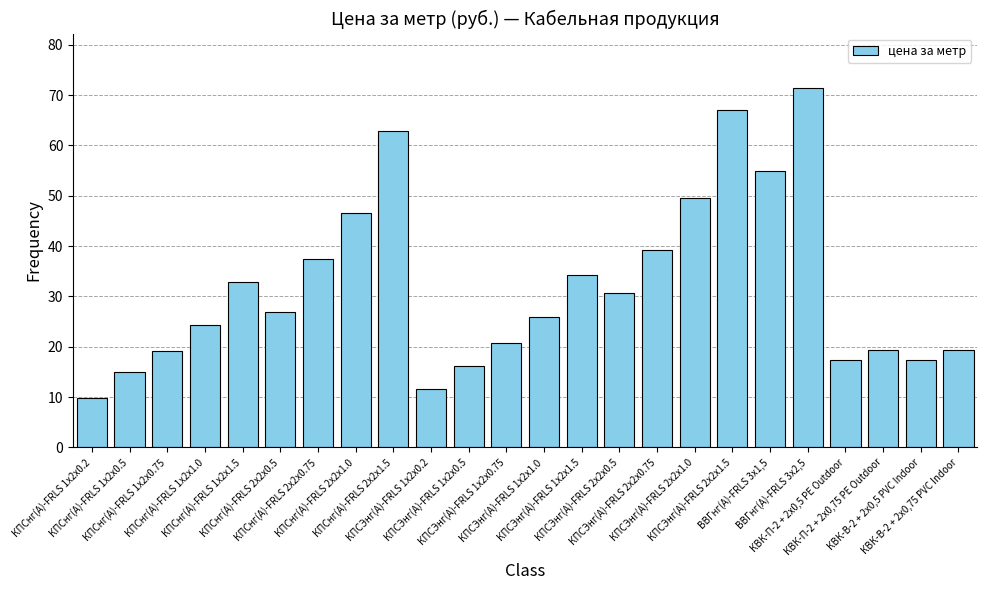

What is the maximum value shown in the chart?

71.5